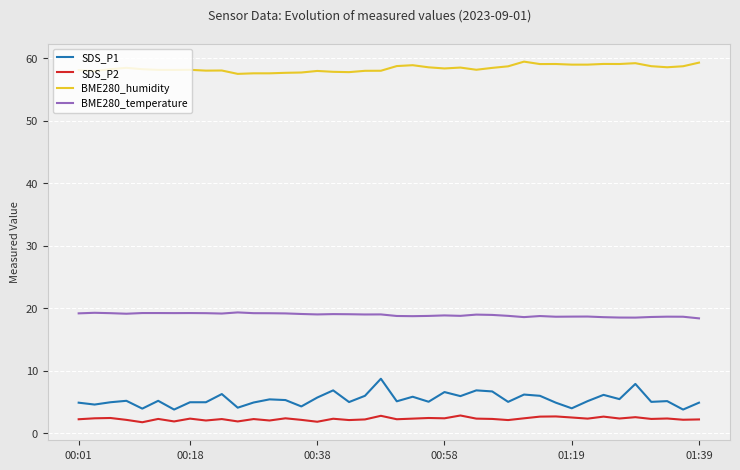

Which series has the widest spread of values?

SDS_P1